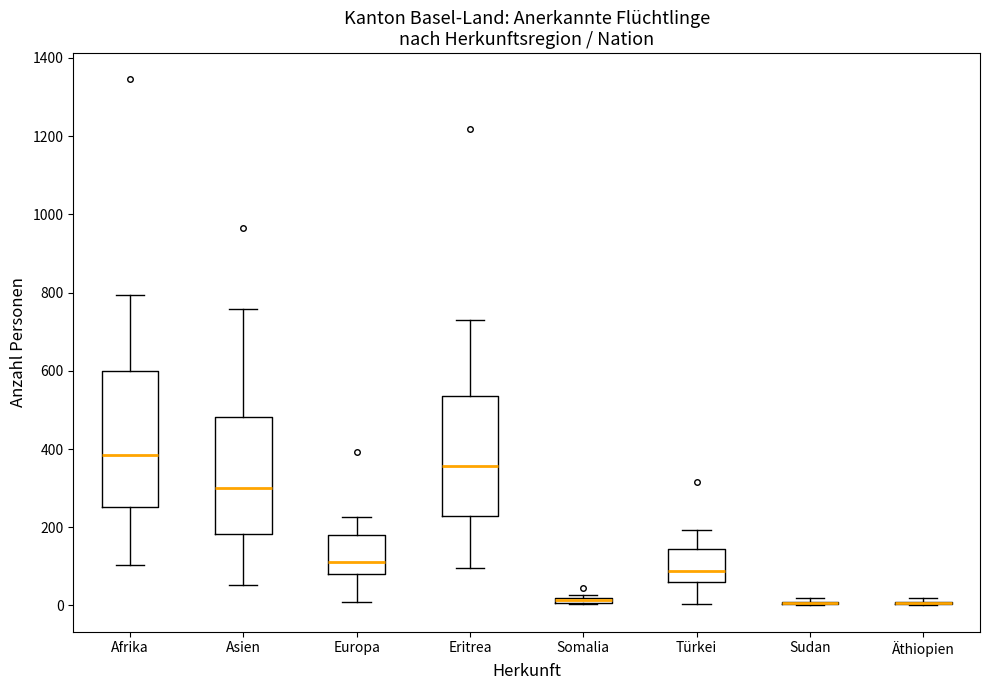

Where does the median line of the box for Eritrea sit on the y-axis? The values are not printed on the chart, so give them approximately, as read against the axis.

360